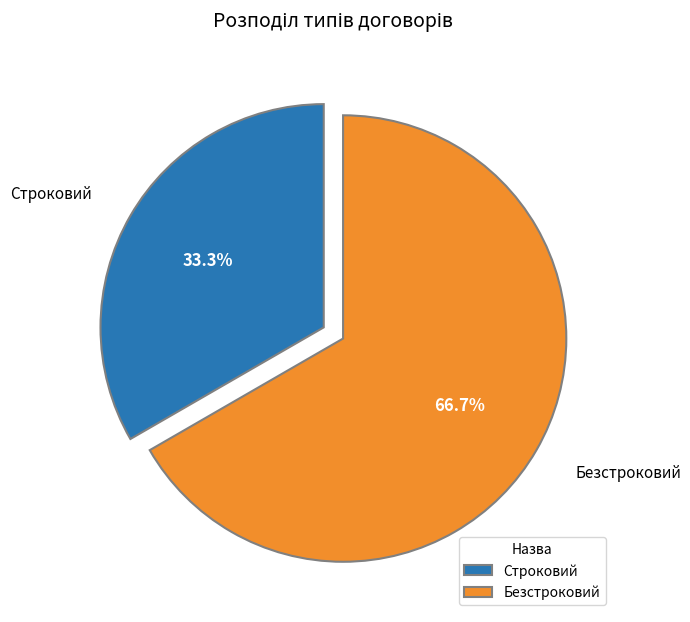

To the nearest percent, what is the average slice percentage?

50%